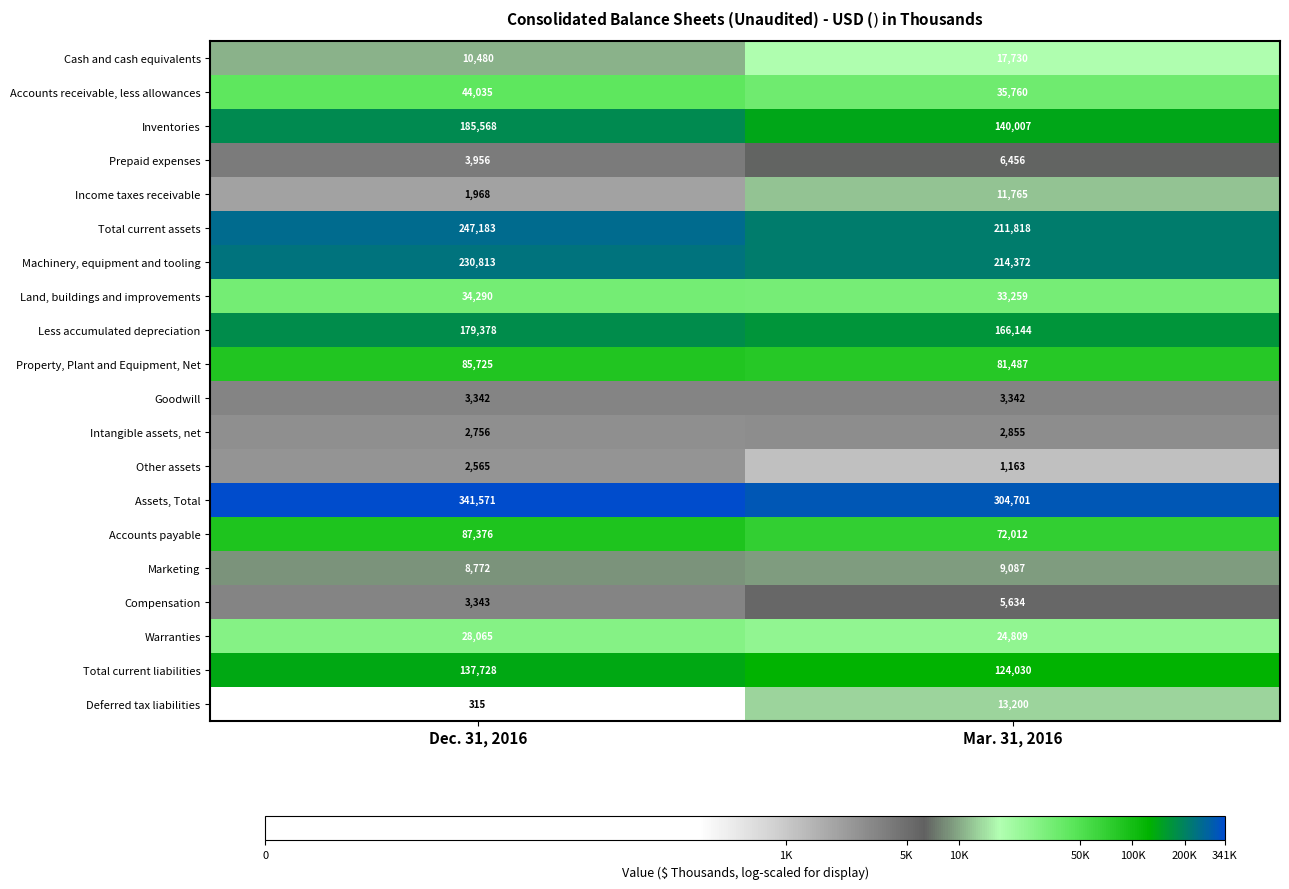

Which series changed the most between Dec. 31, 2016 and Mar. 31, 2016?

Inventories